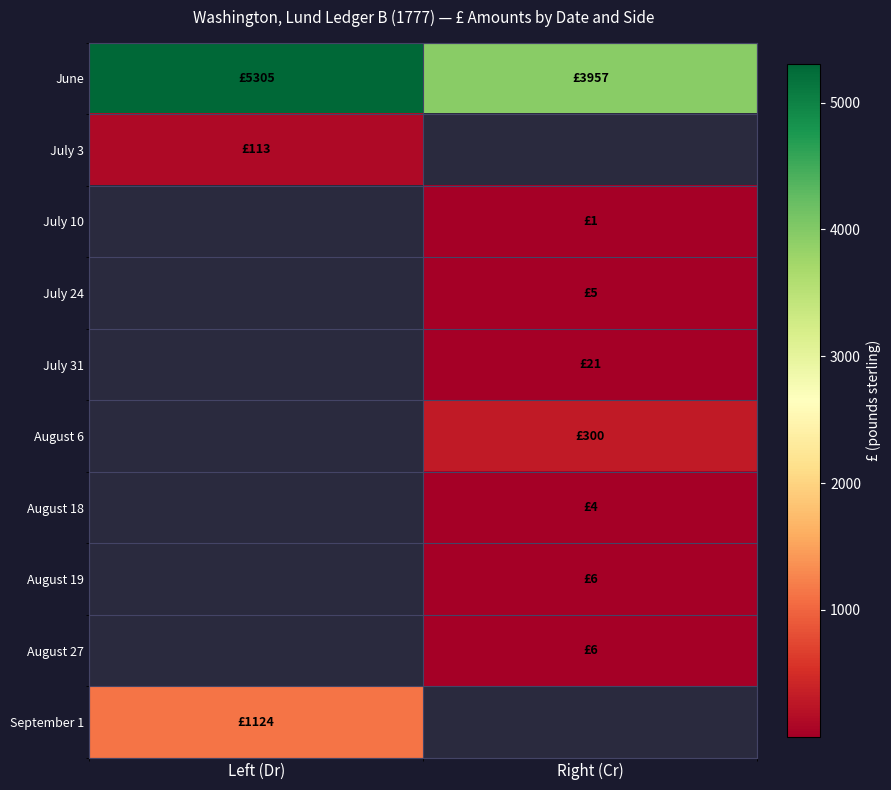

Which has a higher value, Right (Cr) or Left (Dr)?

Left (Dr)